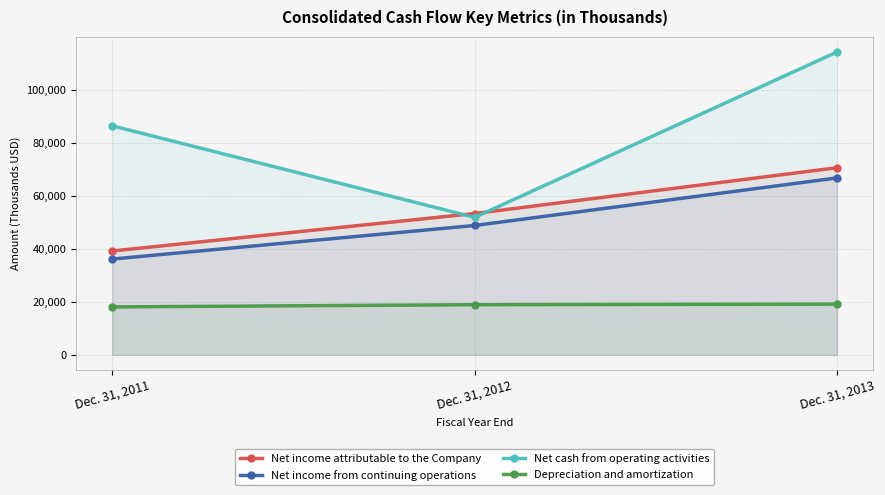

Reading left to right, extract all data points from this chart.

Net income attributable to the Company: Dec. 31, 2011=39137	Dec. 31, 2012=53271	Dec. 31, 2013=70535
Net income from continuing operations: Dec. 31, 2011=36101	Dec. 31, 2012=48758	Dec. 31, 2013=66691
Net cash from operating activities: Dec. 31, 2011=86346	Dec. 31, 2012=51812	Dec. 31, 2013=114175
Depreciation and amortization: Dec. 31, 2011=18051	Dec. 31, 2012=18888	Dec. 31, 2013=19107